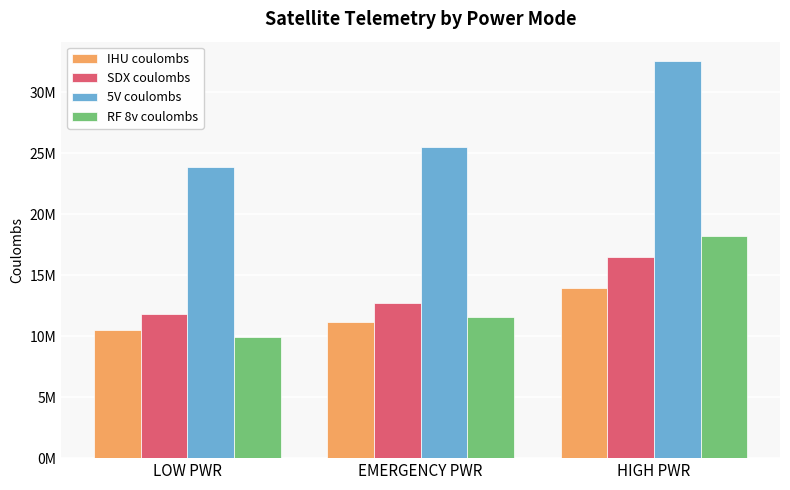

Rank the series at EMERGENCY PWR from lowest to highest value.

IHU coulombs, RF 8v coulombs, SDX coulombs, 5V coulombs